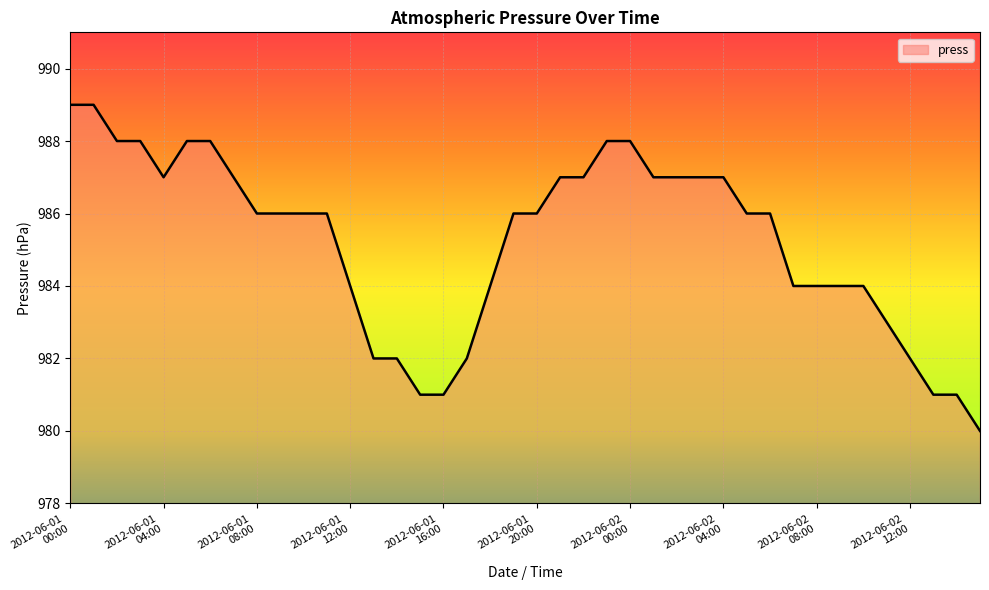

What is the greatest value displayed?

989